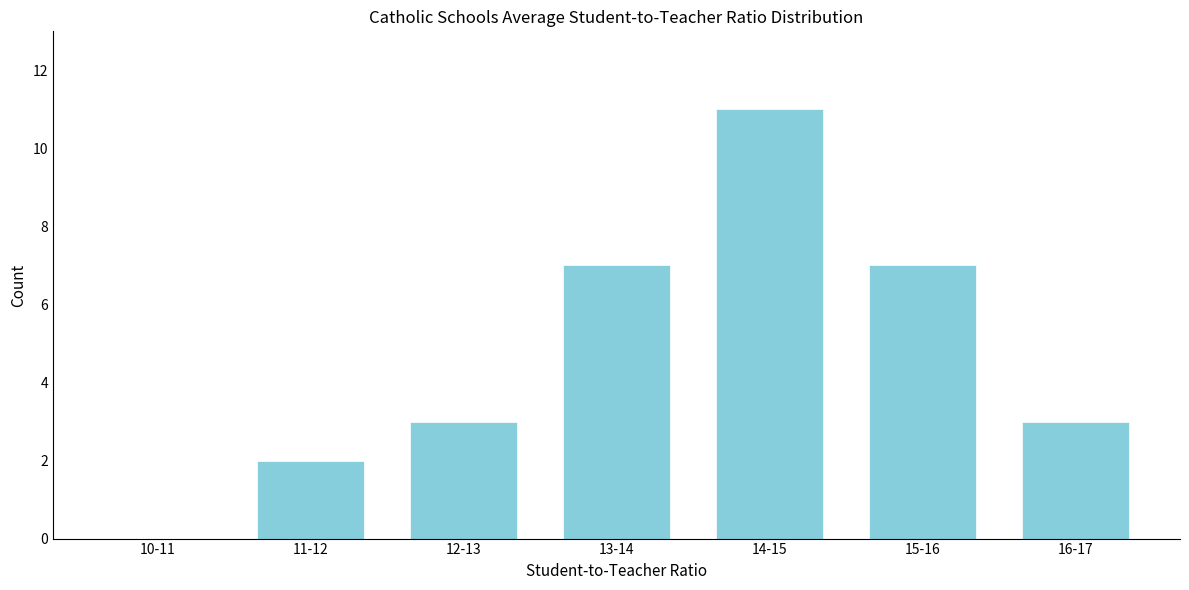

Reading right to left, transcribe all the data shown in this chart.

16-17=3	15-16=7	14-15=11	13-14=7	12-13=3	11-12=2	10-11=0